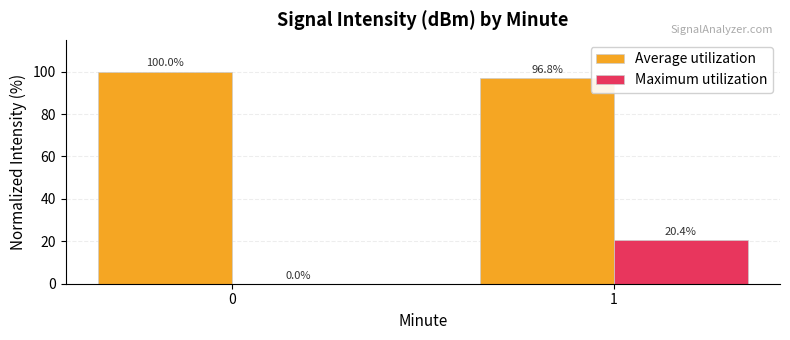

Are the bars grouped side by side (vs. stacked)?

Yes